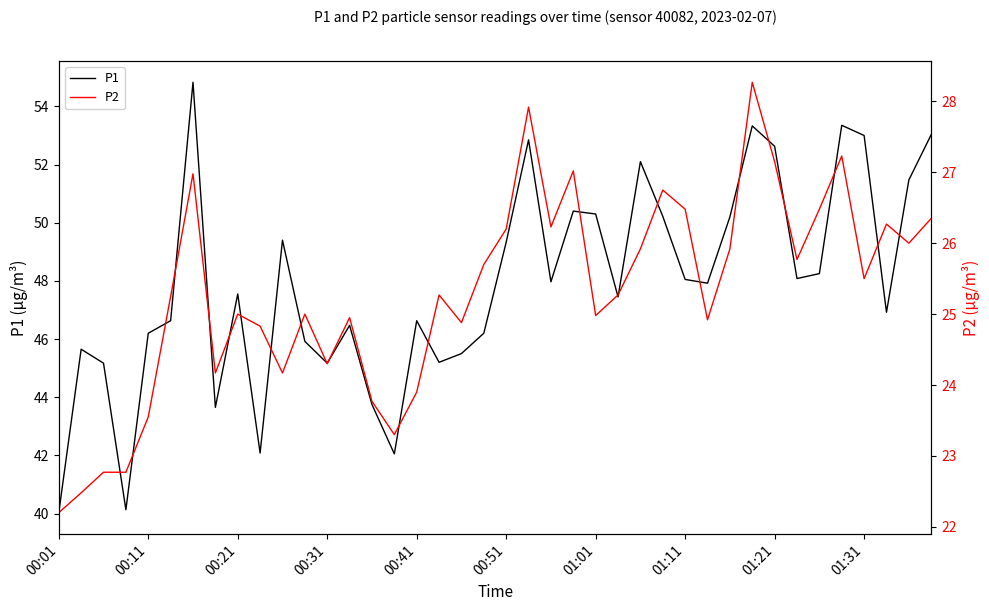

The value of P1 at 01:01 is 50.3. True or false?

True